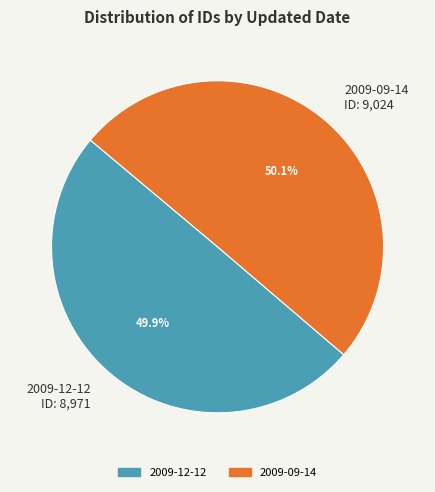

Is there any slice that represents more than half of the pie?

Yes